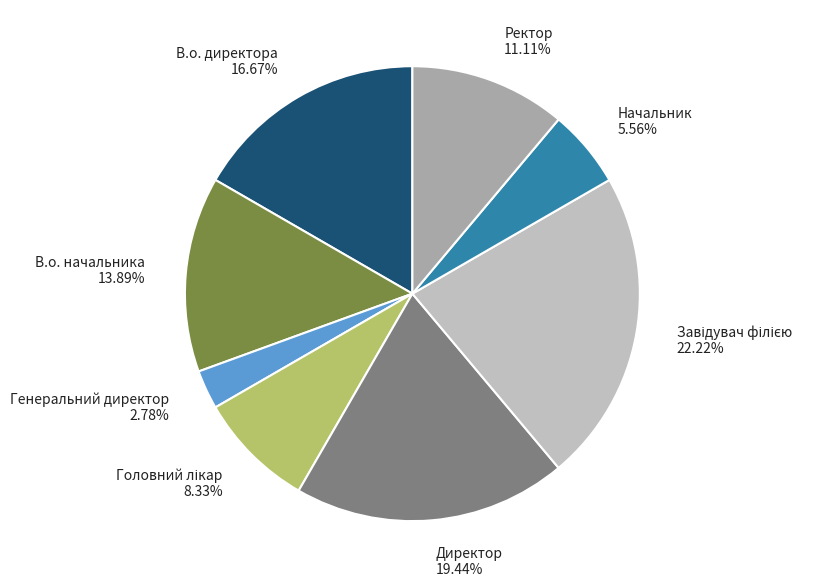

True or false: Начальник accounts for 1% of the total.

False